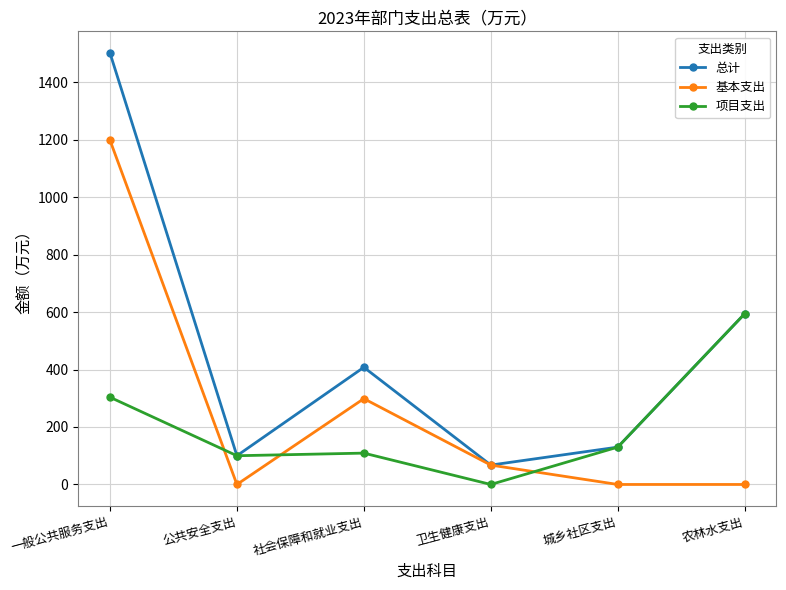

What is the spread (max minus min) of values at 公共安全支出?

100.0